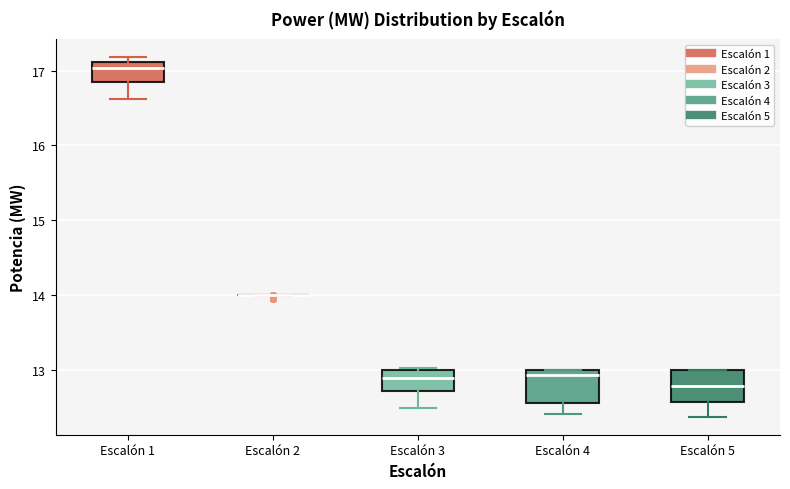

Reading left to right, read every box against the y-axis: the position of its median line, the range the box covers, and the ends of its whiskers. The values are not printed on the chart, so give them approximately, as read against the axis.

Escalón 1: median 17.0, box 16.8 to 17.1, whiskers 16.6 to 17.2
Escalón 2: box collapsed to a line at 14.0, whiskers 14.0 to 14.0
Escalón 3: median 12.9, box 12.7 to 13.0, whiskers 12.5 to 13.0
Escalón 4: median 12.9, box 12.6 to 13.0, whiskers 12.4 to 13.0
Escalón 5: median 12.8, box 12.6 to 13.0, whiskers 12.4 to 13.0